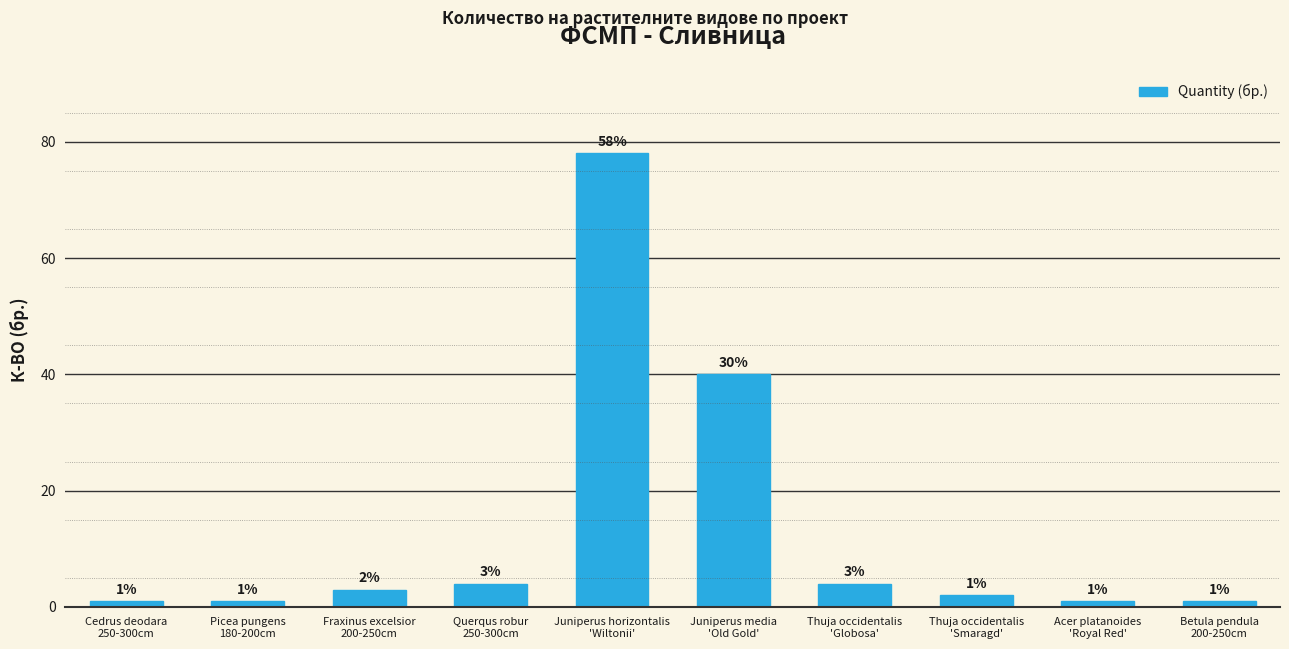

What is the greatest value displayed?

78